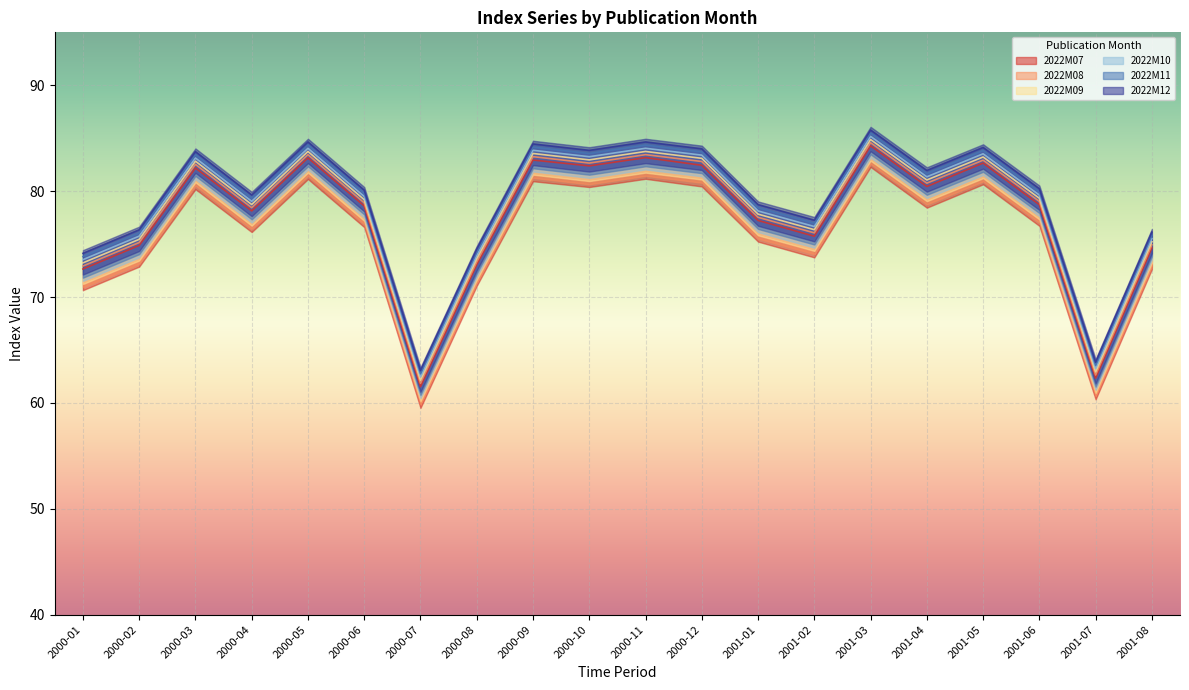

Rank the categories by 2022M09 value from highest to lowest.

2001-03, 2000-11, 2000-05, 2000-09, 2001-05, 2000-12, 2000-10, 2000-03, 2001-04, 2001-06, 2000-06, 2000-04, 2001-01, 2001-02, 2000-02, 2001-08, 2000-08, 2000-01, 2001-07, 2000-07